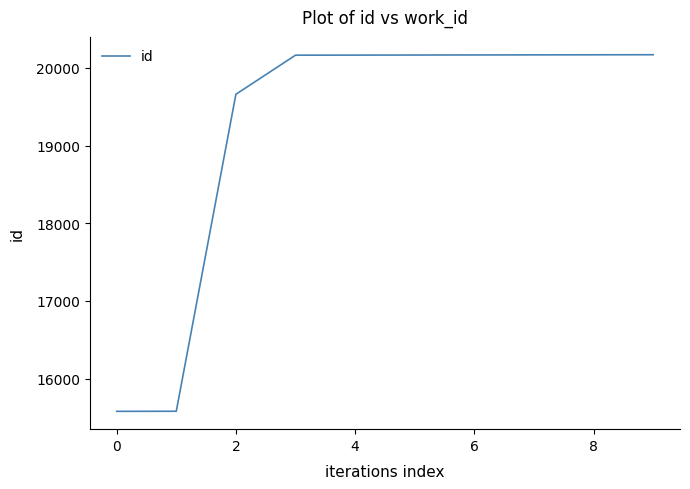

What is the smallest value displayed?

15580